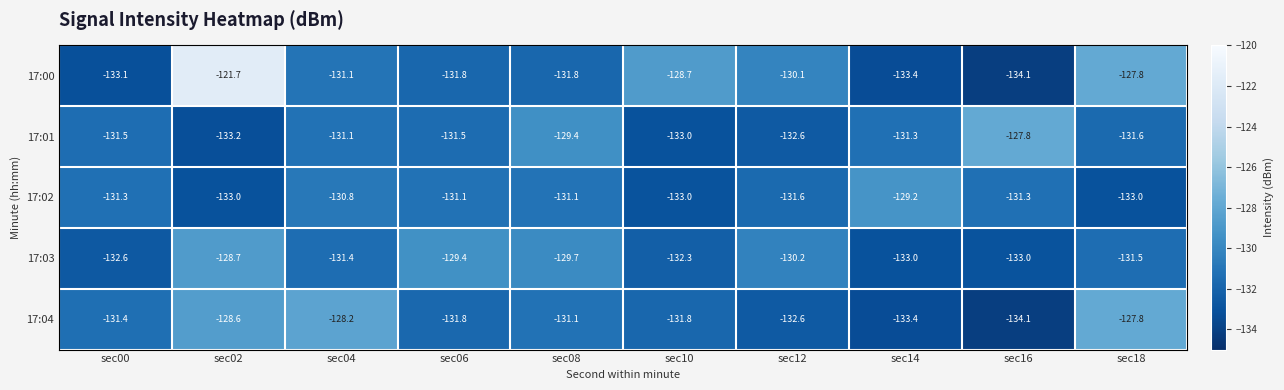

The value of 17:02 at sec12 is -37.2. True or false?

False